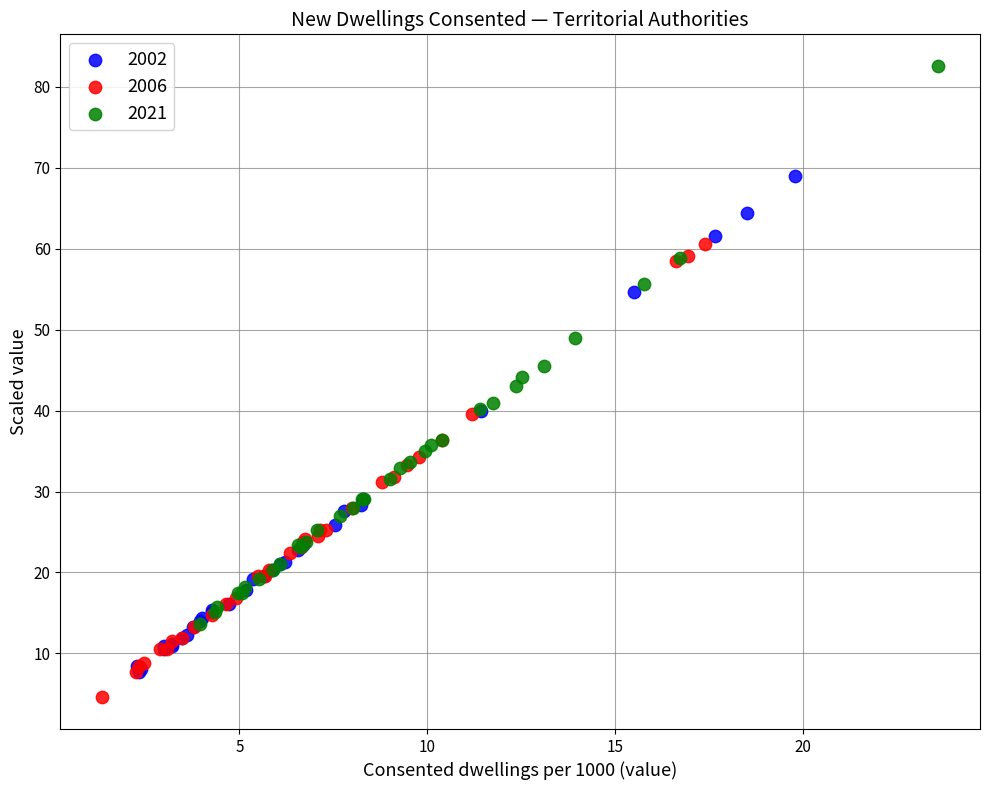

Which series has the largest Y range (max minus min)?

2021